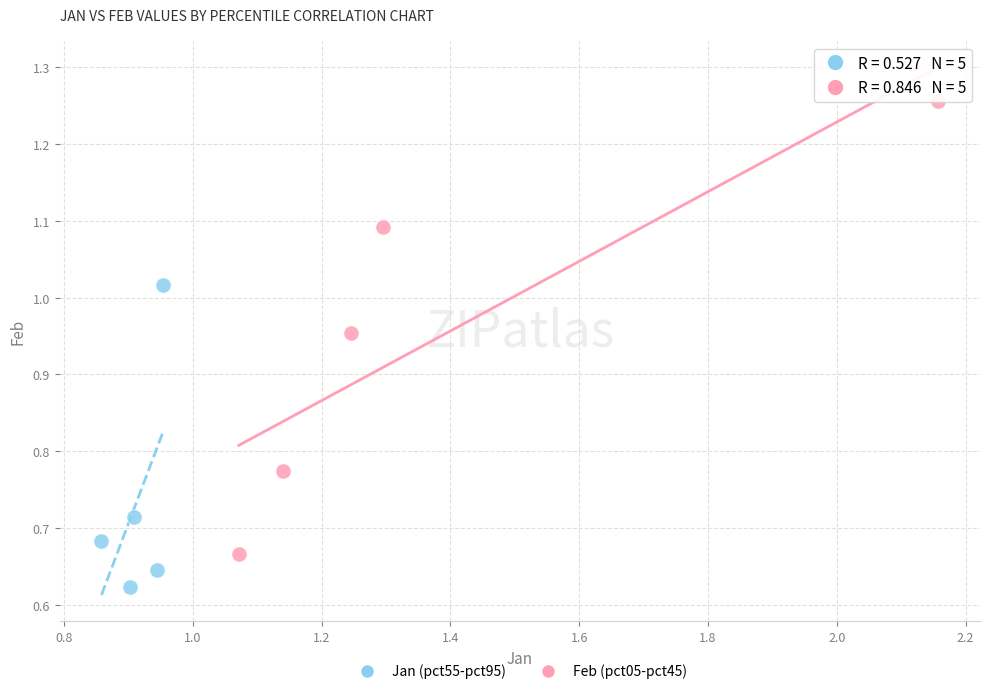

Which series has the largest Y range (max minus min)?

Feb (pct05-pct45)